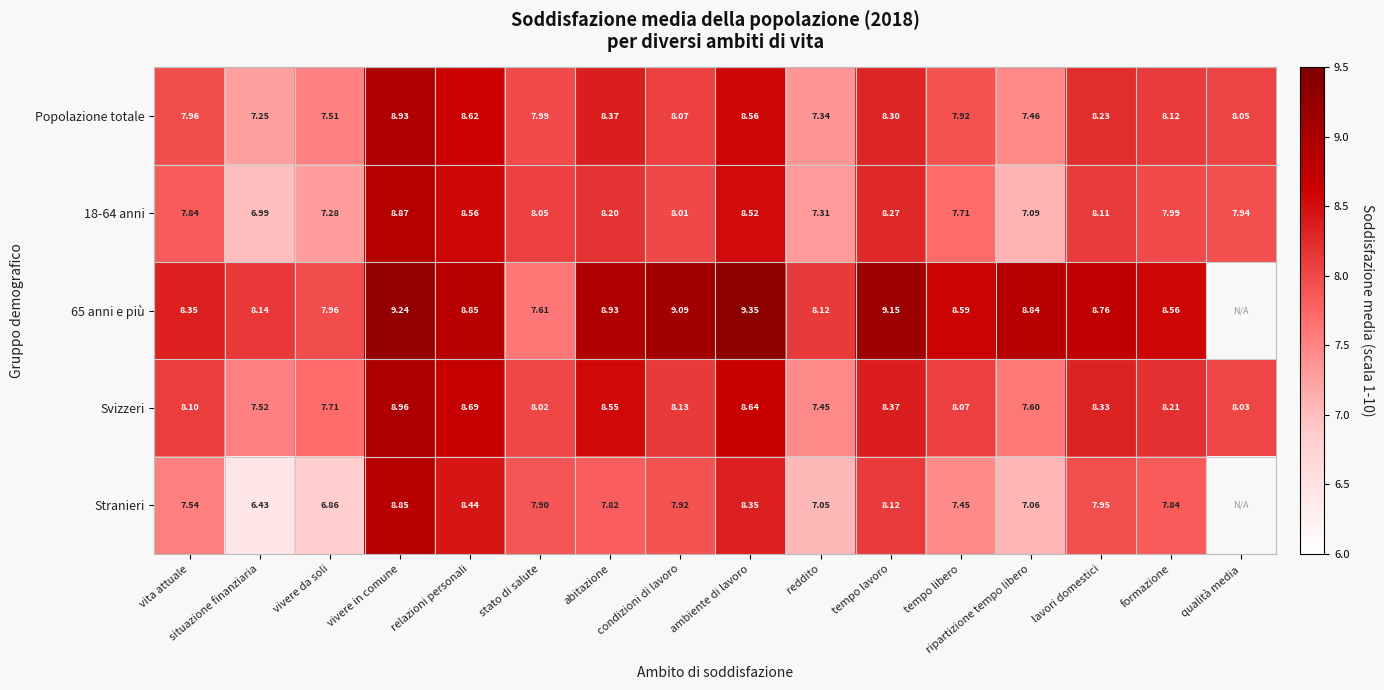

At which category is the sum across all series the highest?

vivere in comune